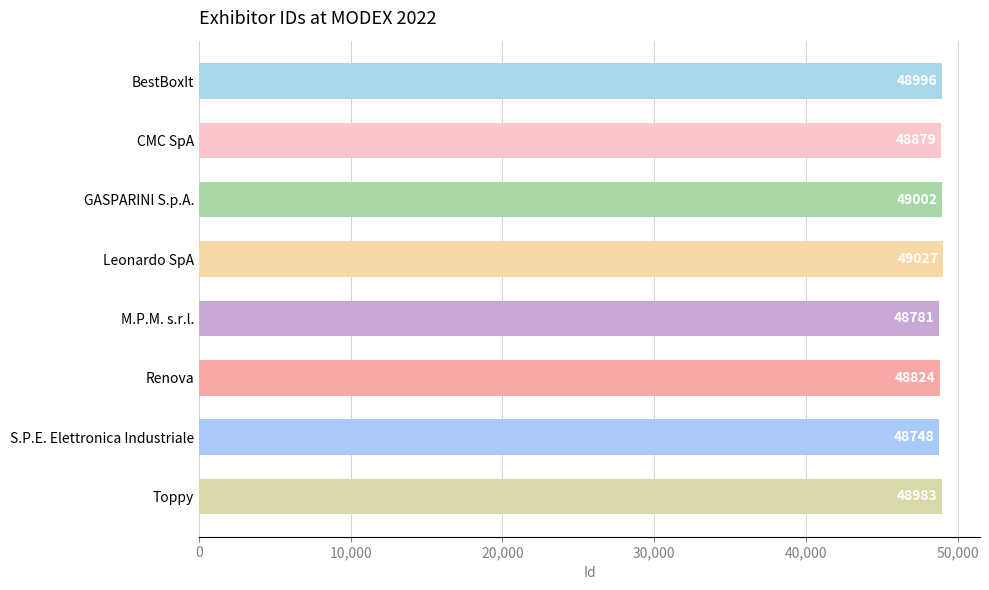

What is the sum of all values?

391240